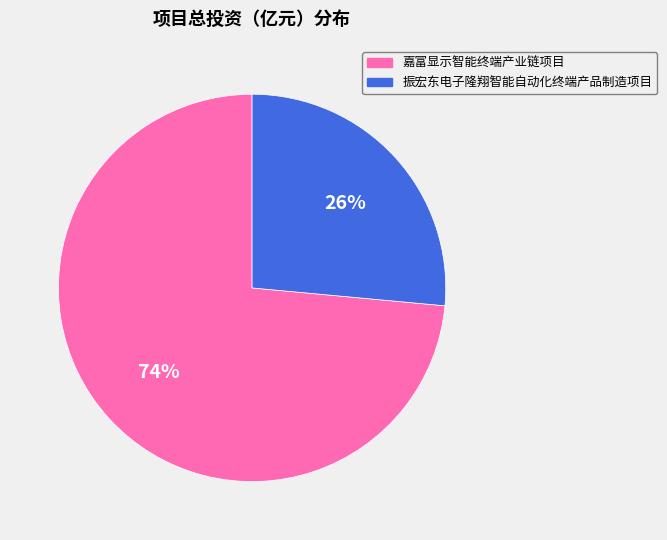

What is the ratio of the value at 嘉富显示智能终端产业链项目 to the value at 振宏东电子隆翔智能自动化终端产品制造项目?

2.8